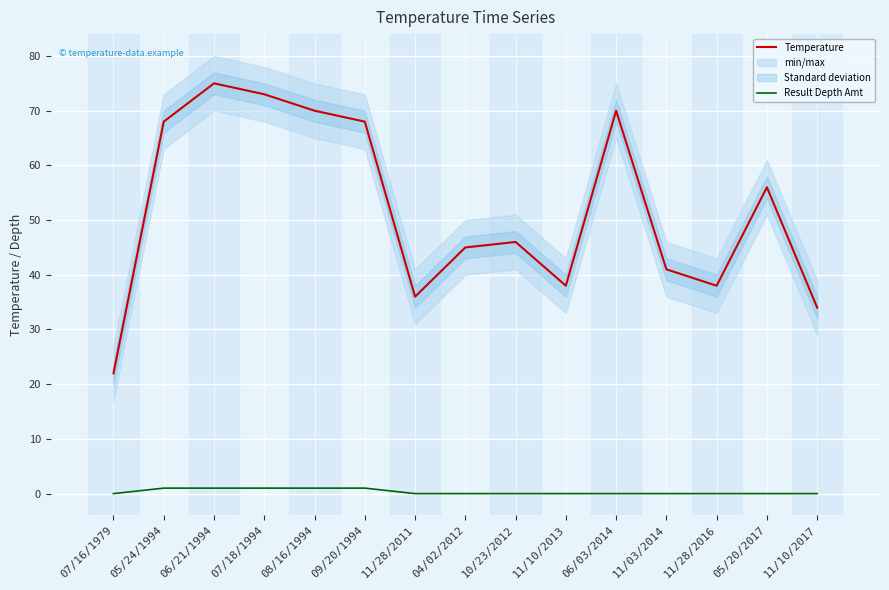

True or false: Temperature and Result Depth Amt intersect in this chart.

False